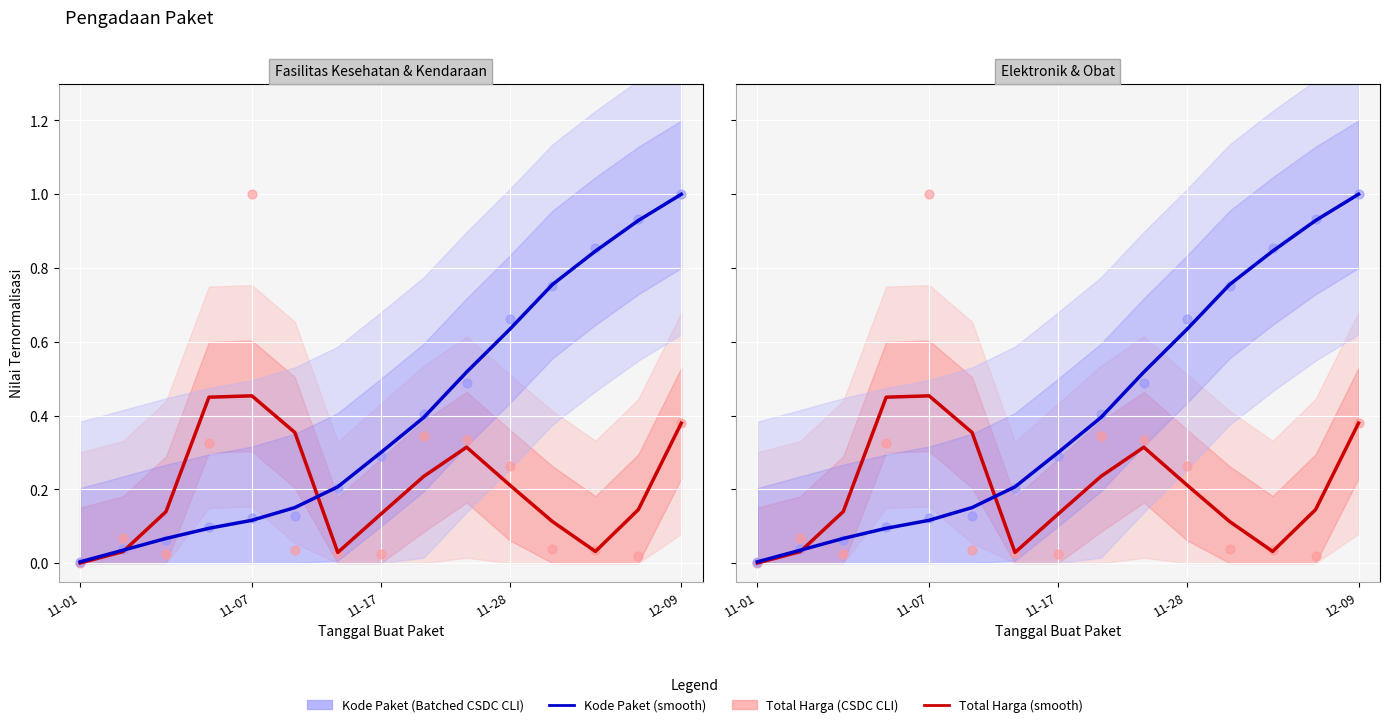

Which series reaches the minimum Y coordinate?

Total Harga (smooth)